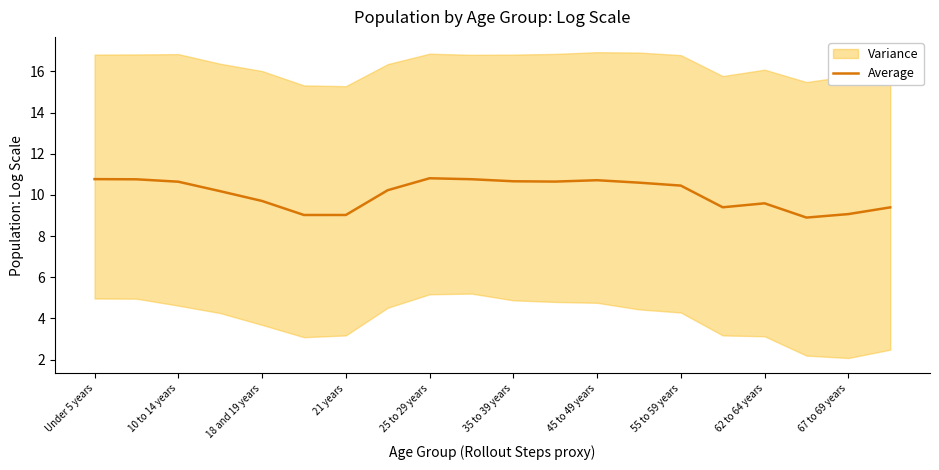

How many data points are less than 10?

8